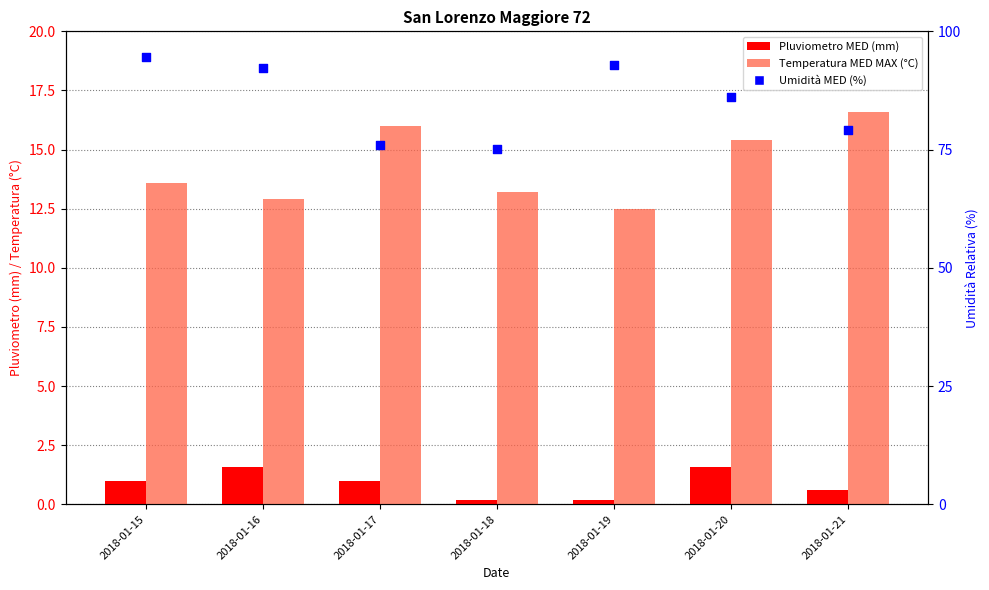

Which series reaches the maximum Y coordinate?

Umidità MED (%)